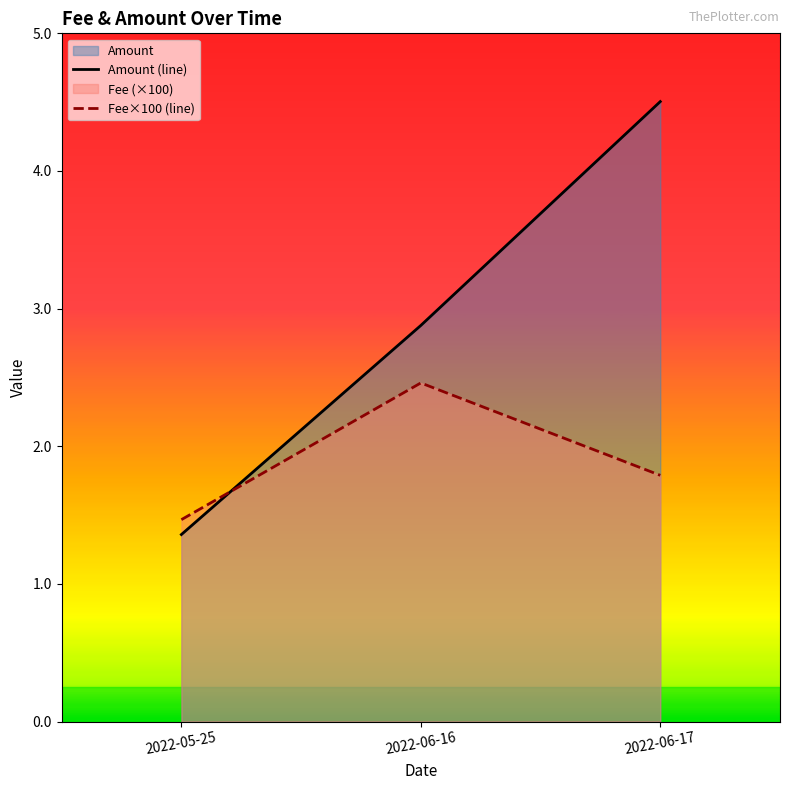

What is the spread (max minus min) of values at 2022-05-25?

0.1